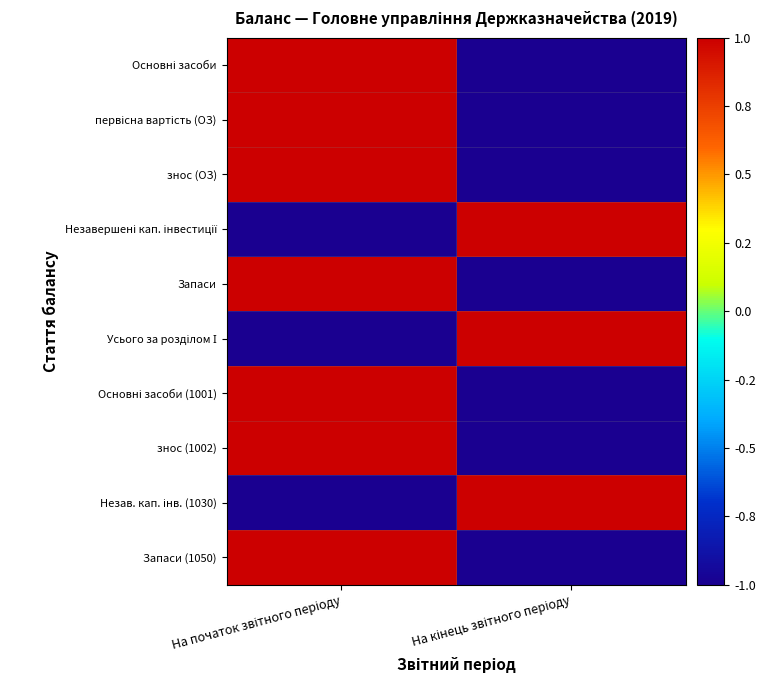

At which category does the chart reach its peak across all series?

На початок звітного періоду